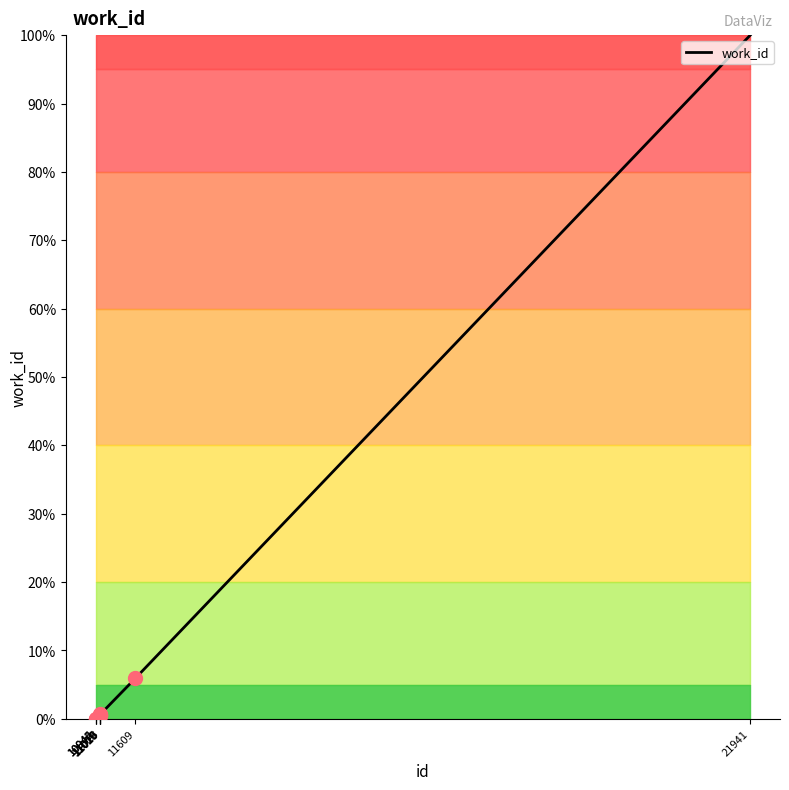

At which label is the value closest to 50?

11609